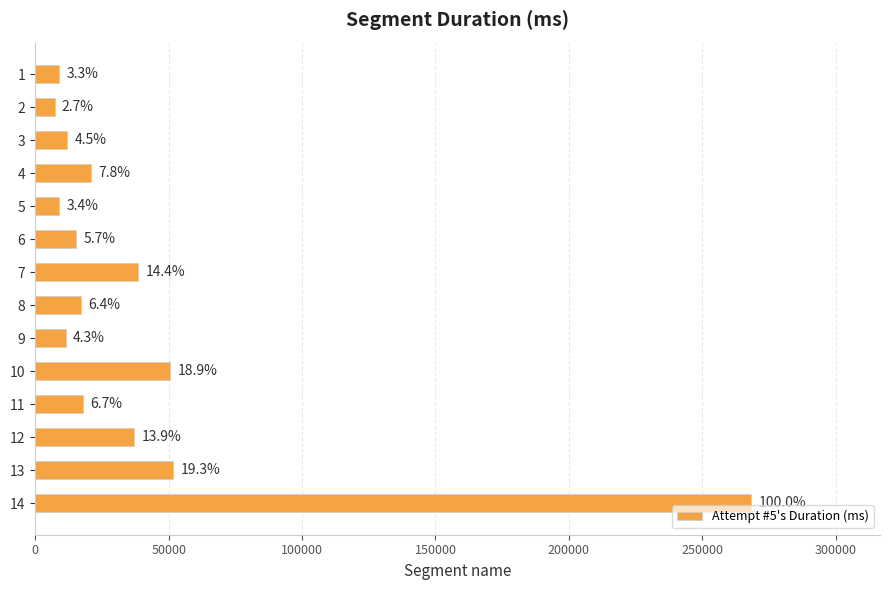

What is the difference between the second highest and minimum values?

44511